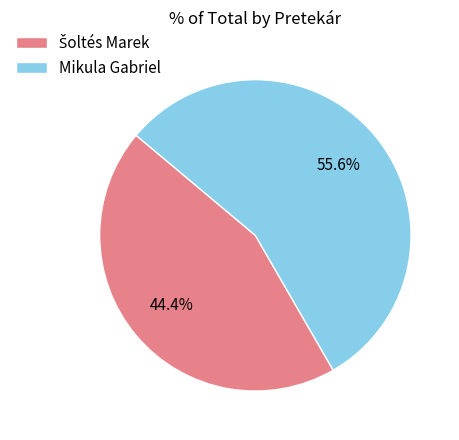

The Mikula Gabriel slice represents 47% of the pie. True or false?

False